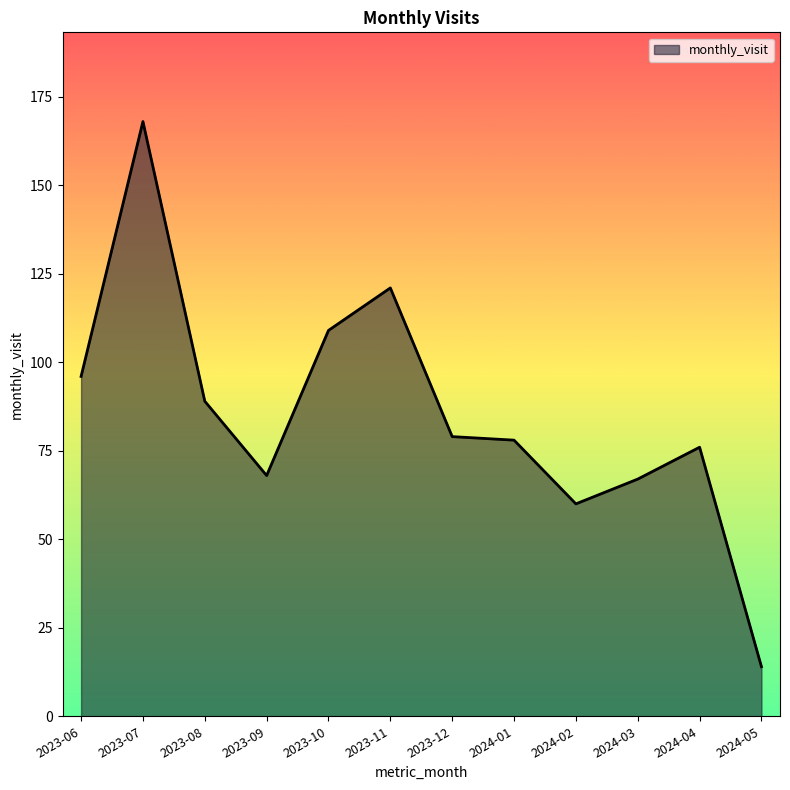

Is it true that the value at 2024-01 is 19?

False